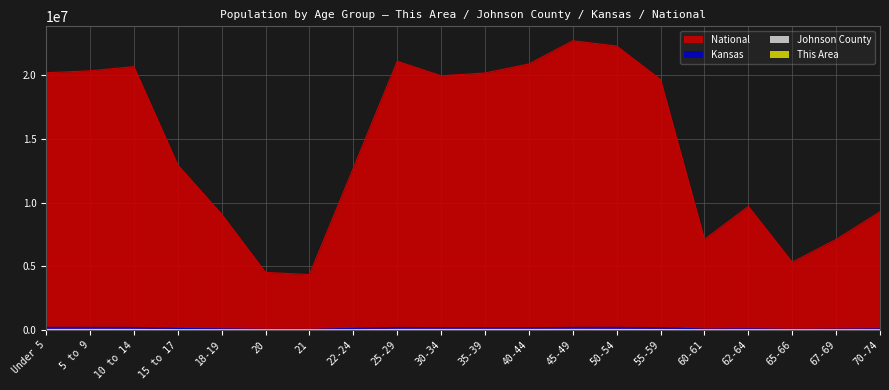

What is the maximum value for Kansas?

205492